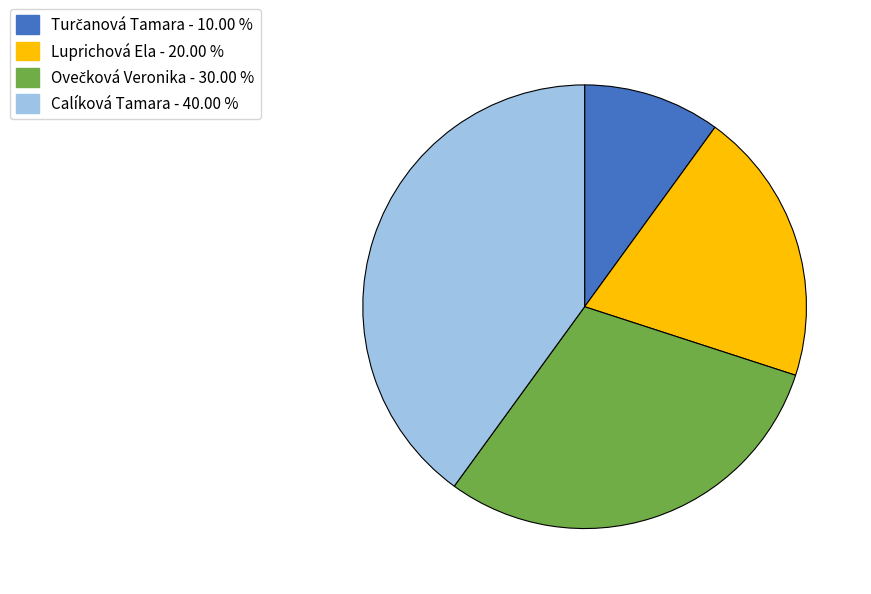

Does any single category account for the majority?

No